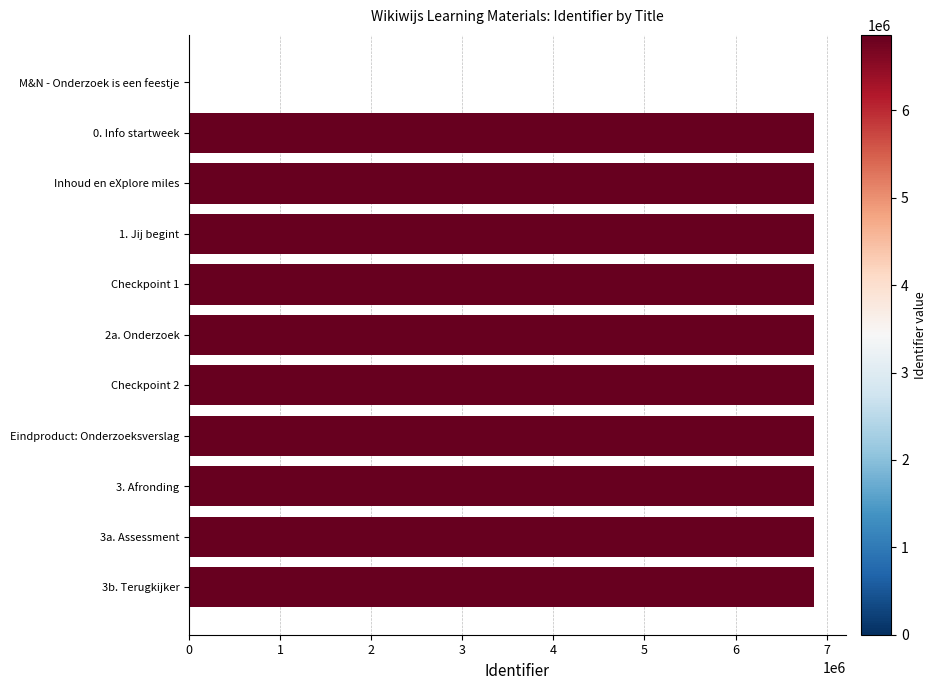

True or false: the data shows 11871028 at 0. Info startweek.

False